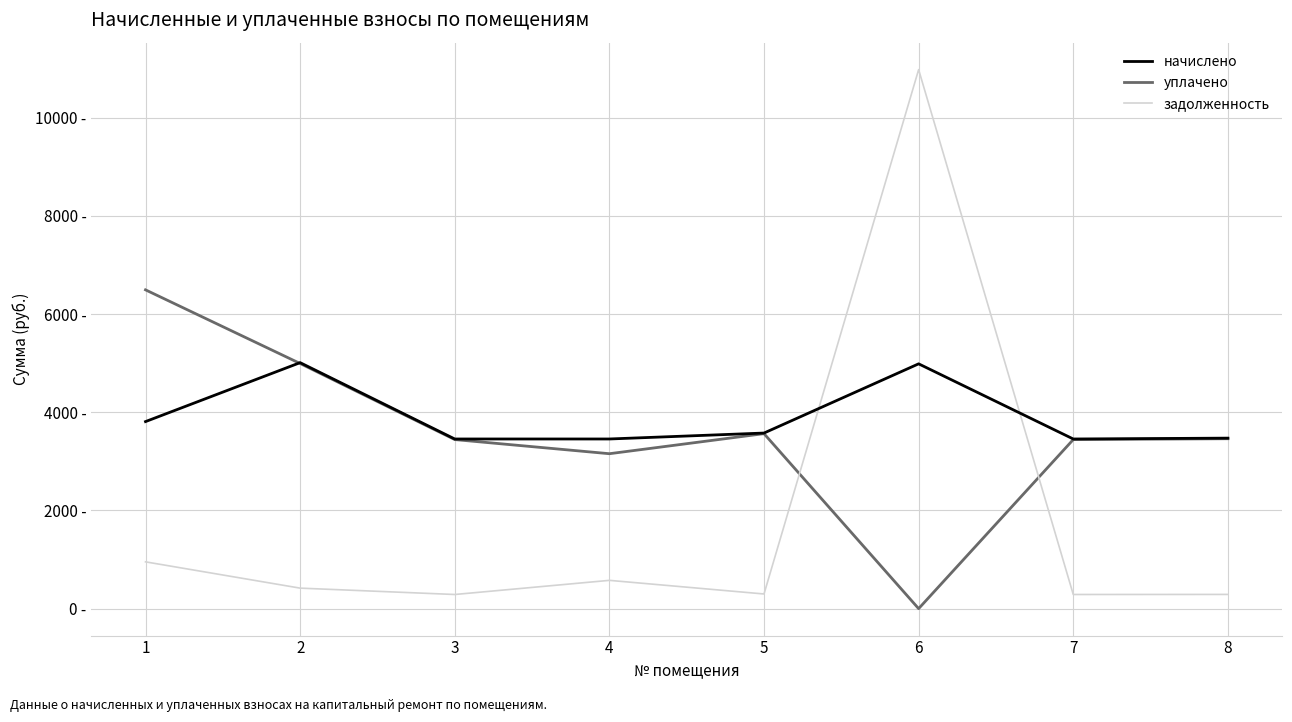

What is the sum of all задолженность values?

14091.2